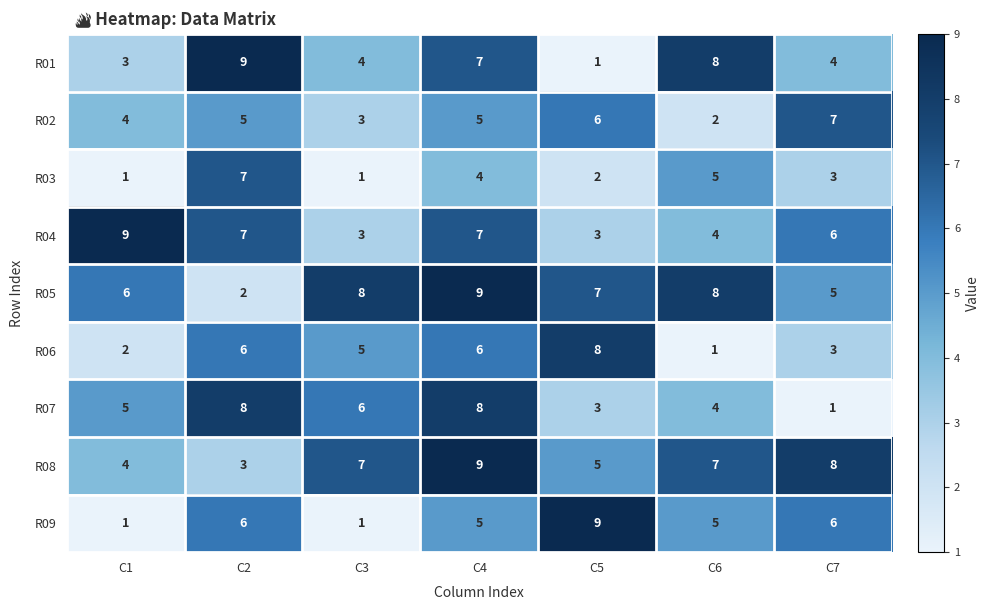

What is the total value across all series at C7?

43